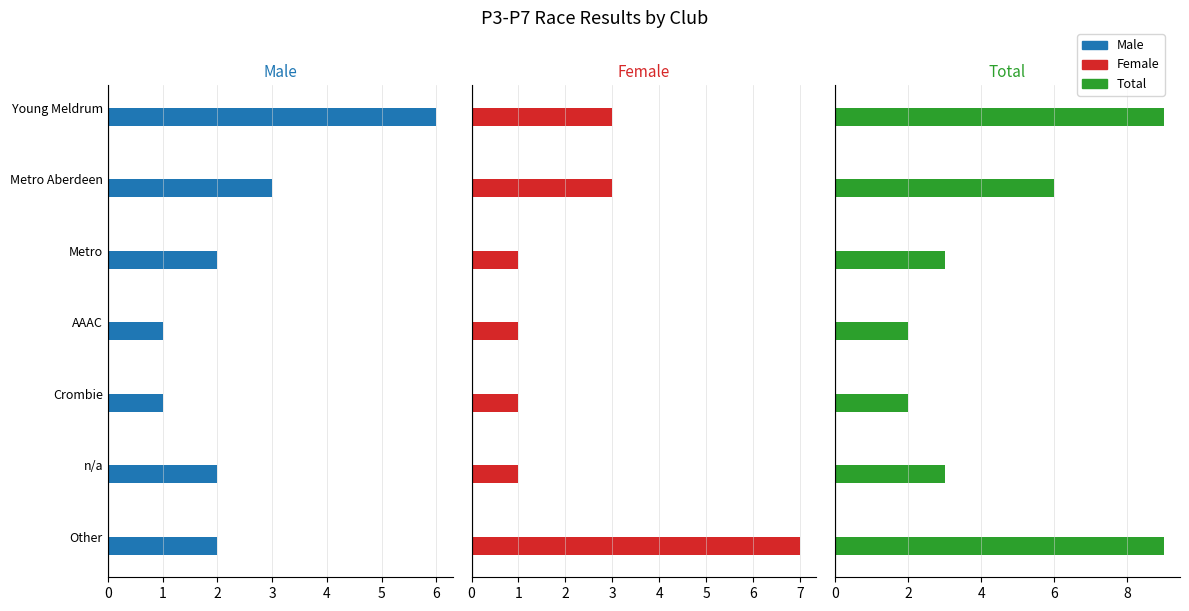

What is the difference between the Total values at Metro and Crombie?

1